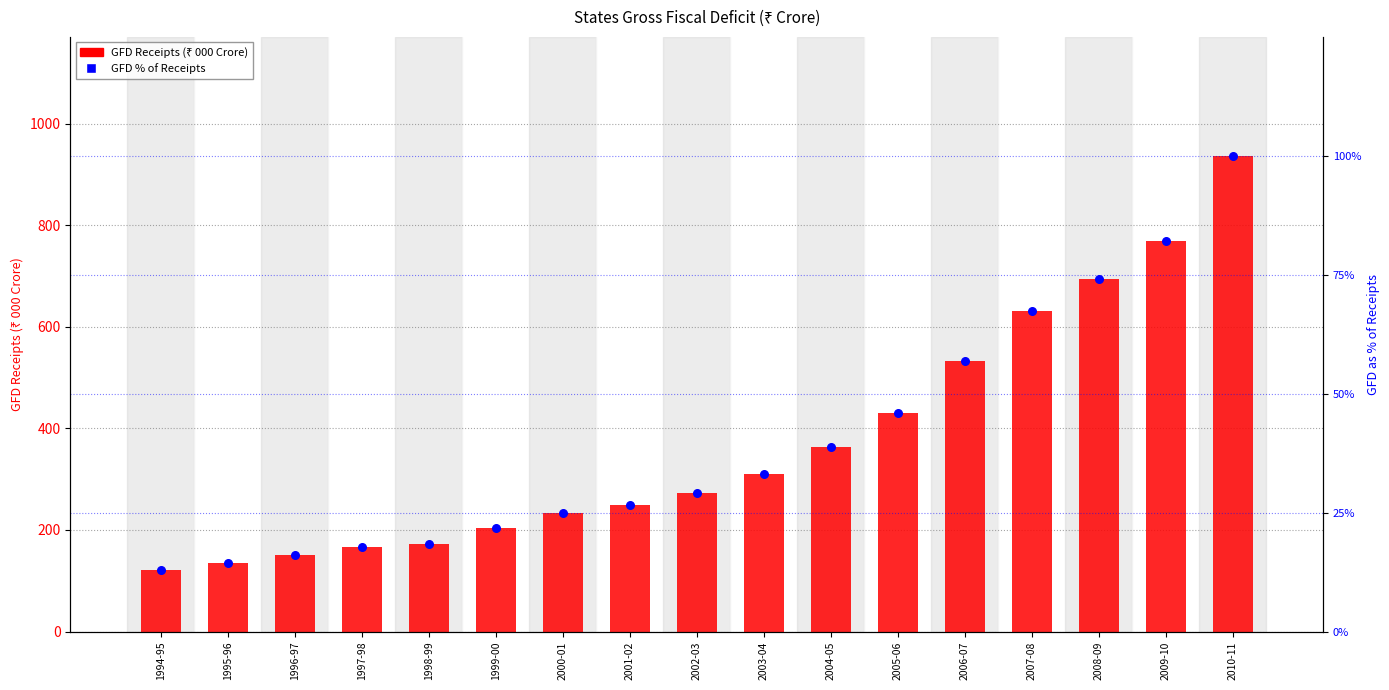

What are all the series names shown in the legend?

GFD Receipts (₹ 000 Crore), GFD % of Receipts